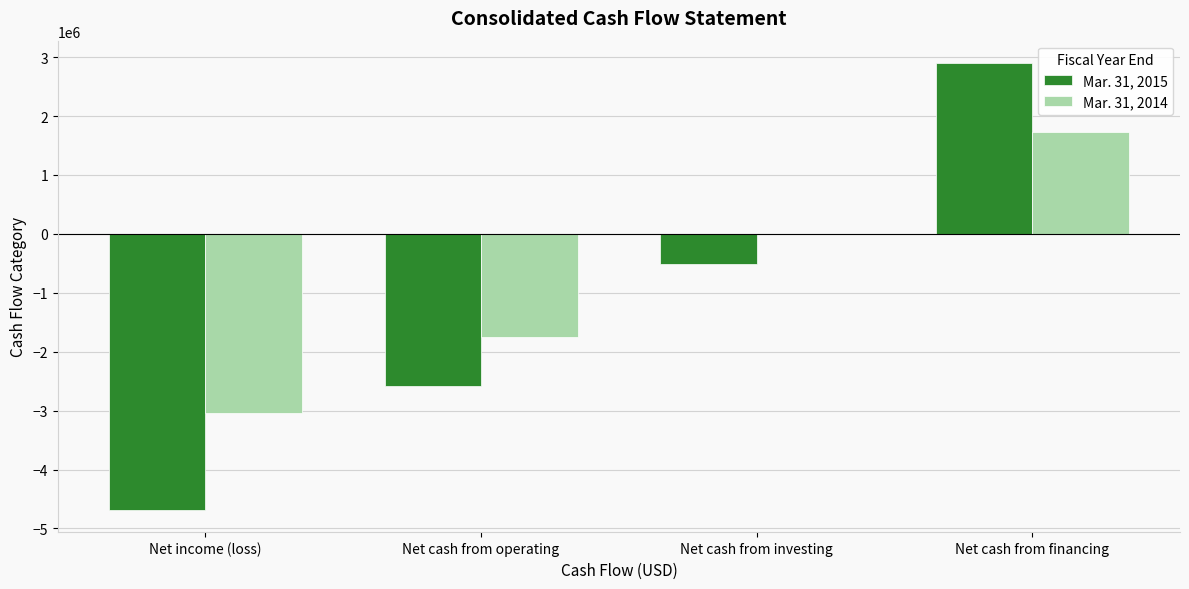

What is the maximum value for Mar. 31, 2015?

2899714